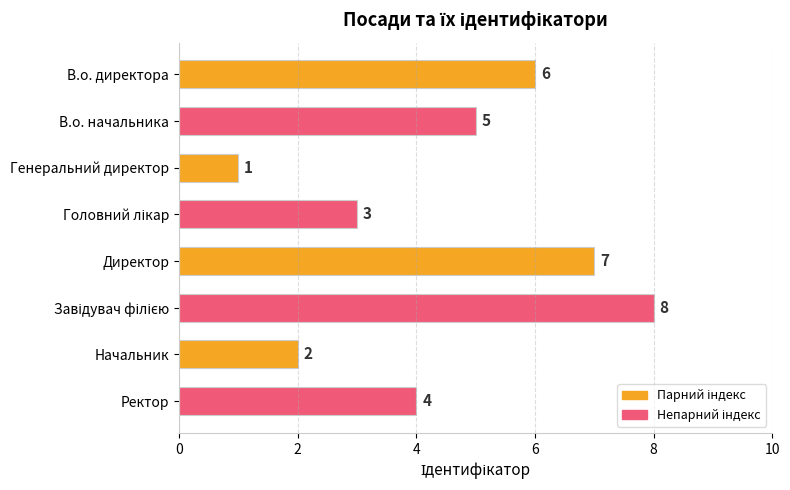

The chart shows a value of 7 at Директор. True or false?

True